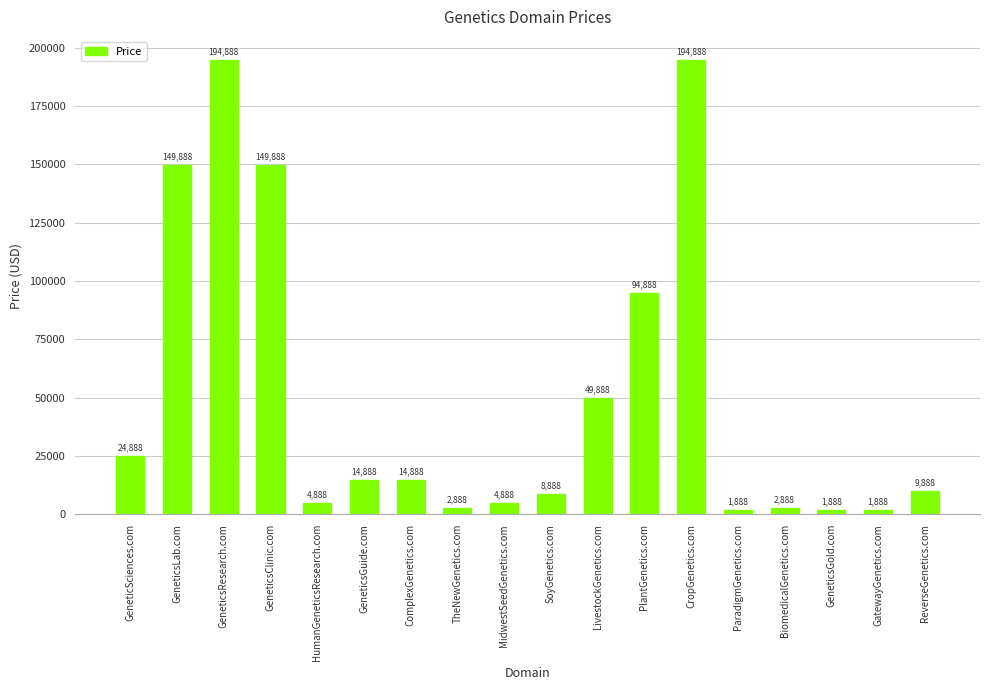

What is the sum of all values?

928984